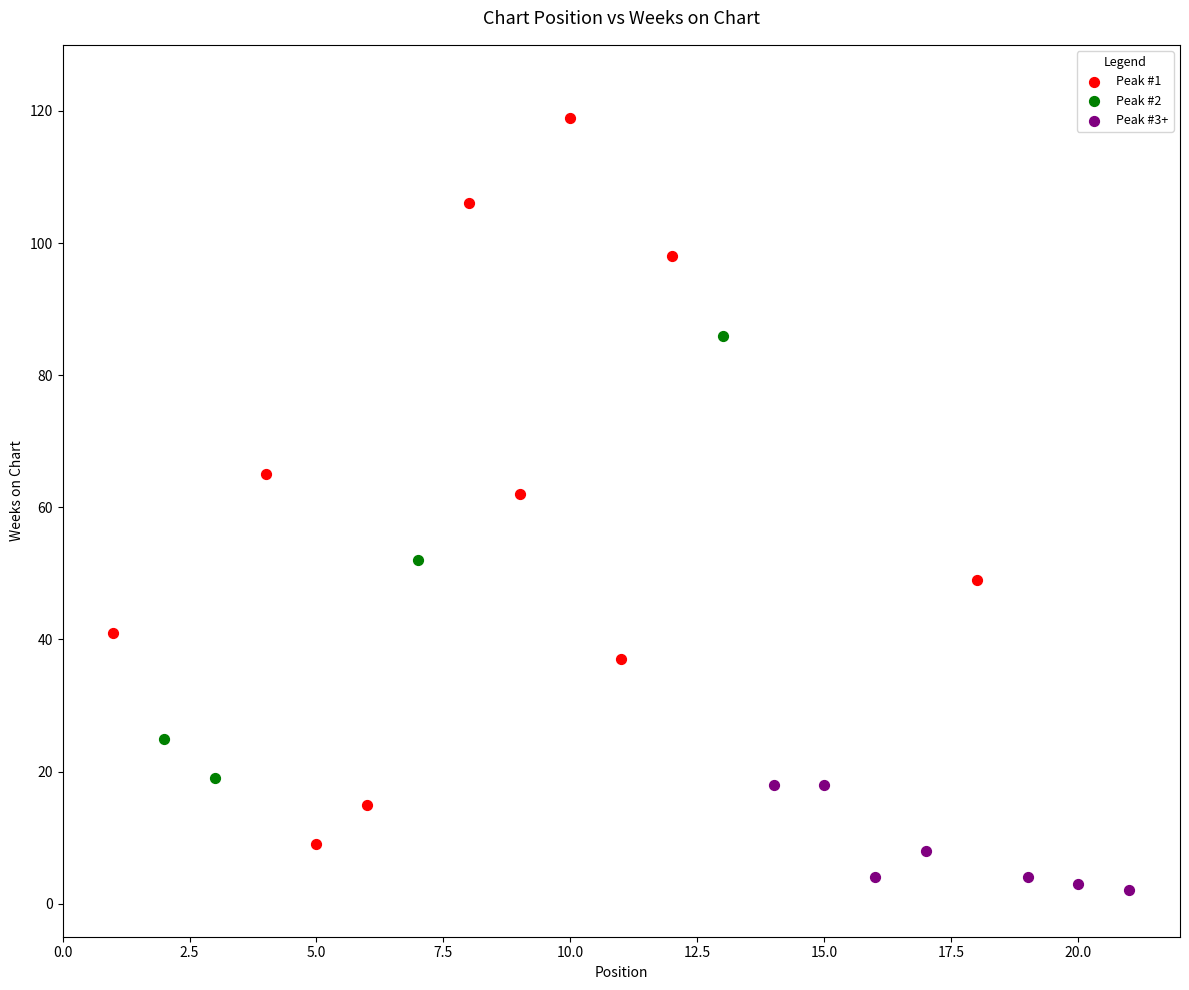

Which series contains the lowest Y value?

Peak #3+